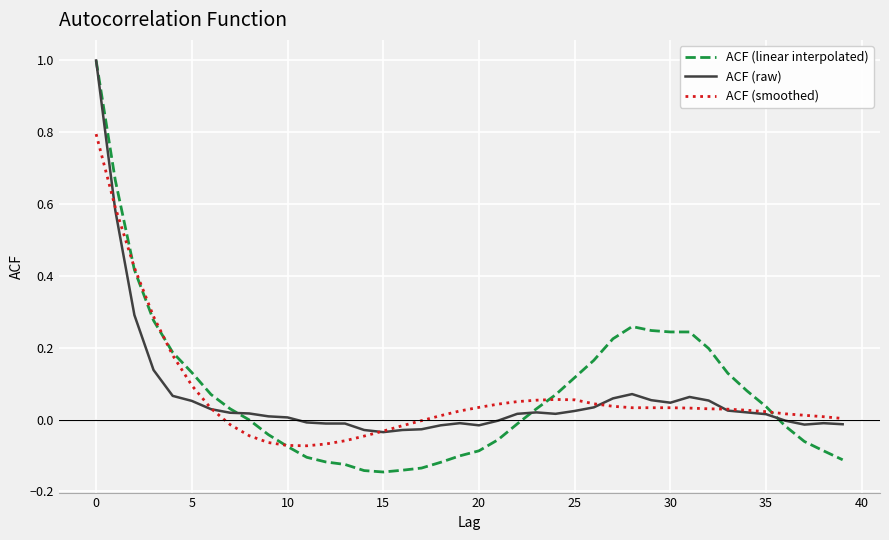

What is the maximum value shown in the chart?

1.0